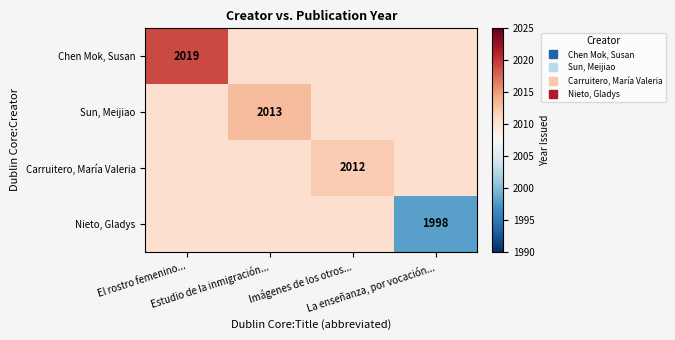

True or false: Nieto, Gladys has a value of 2010.5 at Estudio de la inmigración....

True